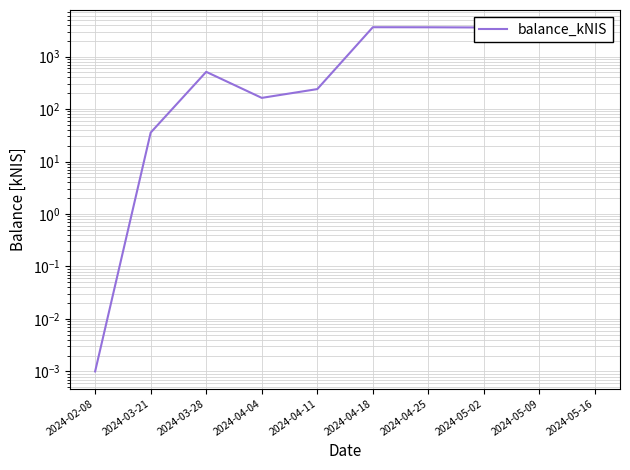

True or false: there are more than 1 points higher than both neighbors.

True